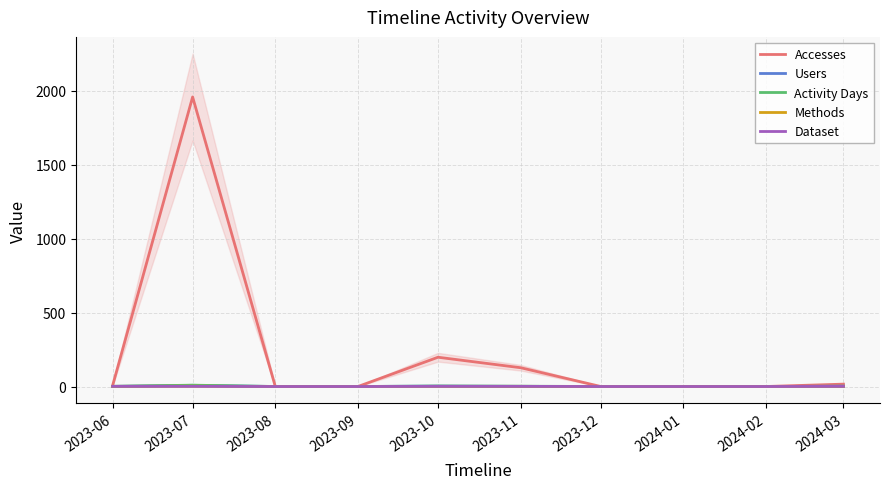

What is the sum of all Dataset values?

5